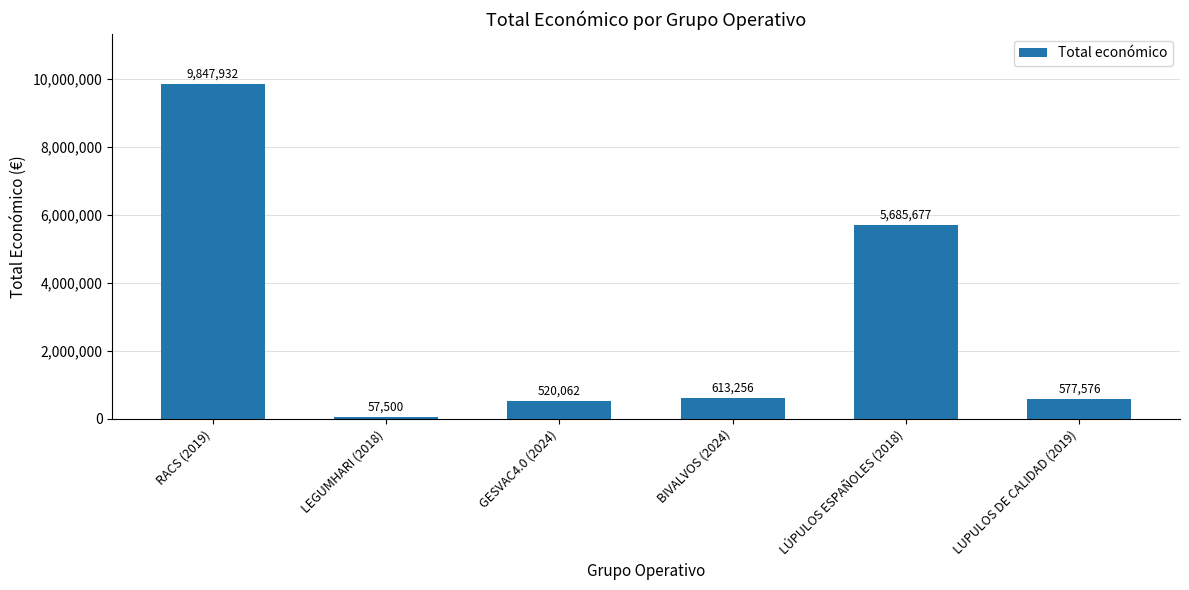

True or false: the data shows 9847932 at RACS (2019).

True